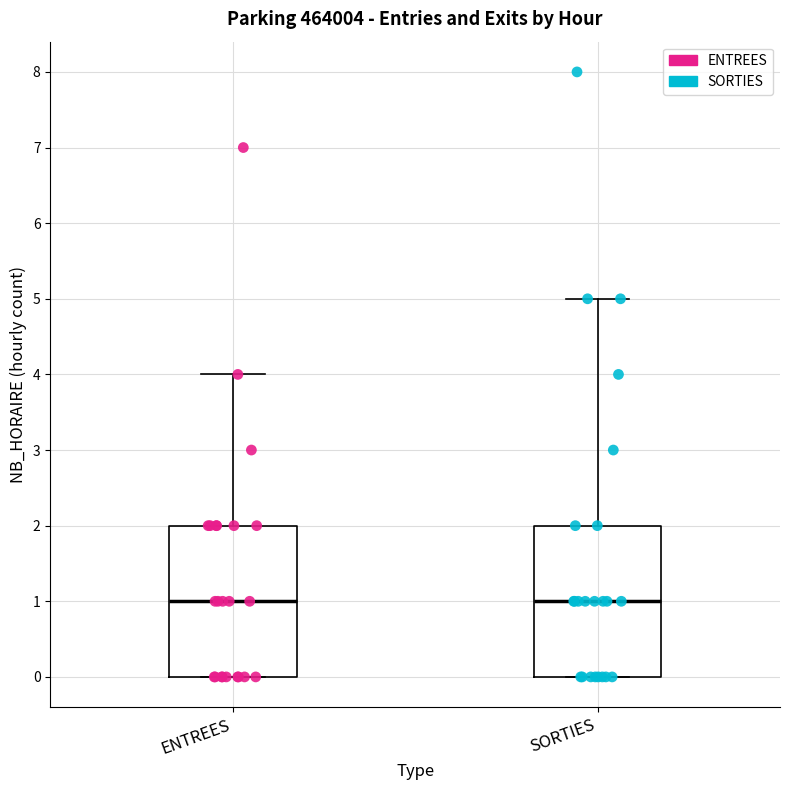

Reading left to right, read every box against the y-axis: the position of its median line, the range the box covers, and the ends of its whiskers. The values are not printed on the chart, so give them approximately, as read against the axis.

ENTREES: median 1, box 0 to 2, whiskers 0 to 4
SORTIES: median 1, box 0 to 2, whiskers 0 to 5